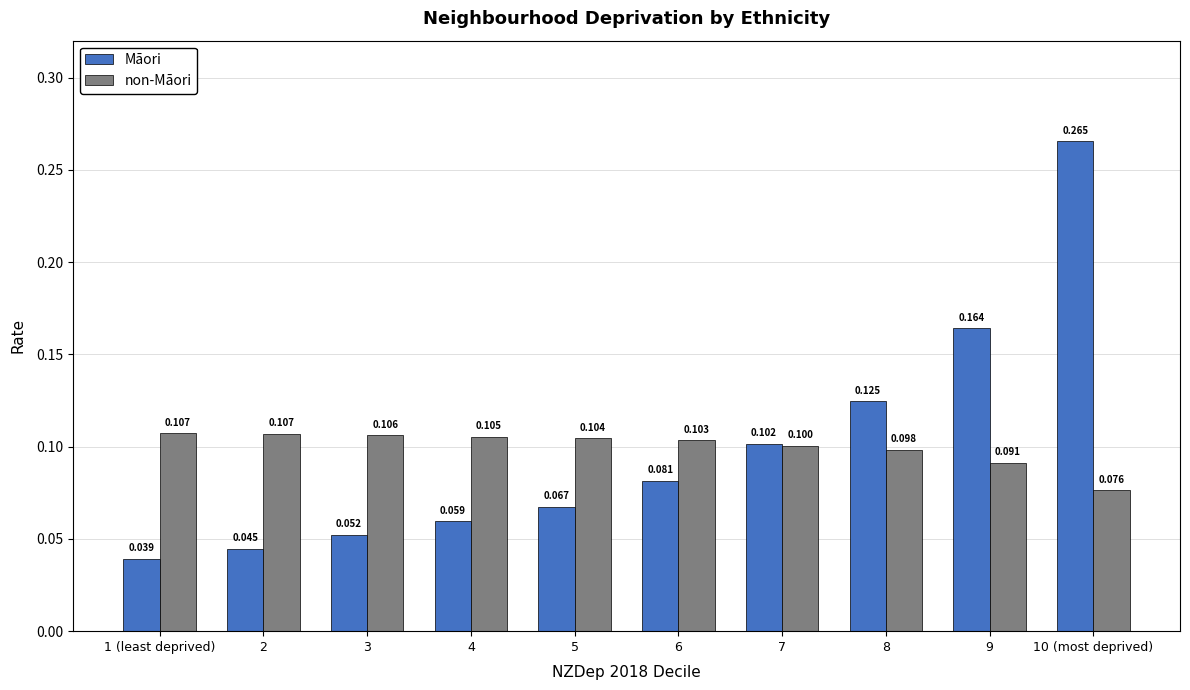

The non-Māori series shows 0.1 at 7. True or false?

True